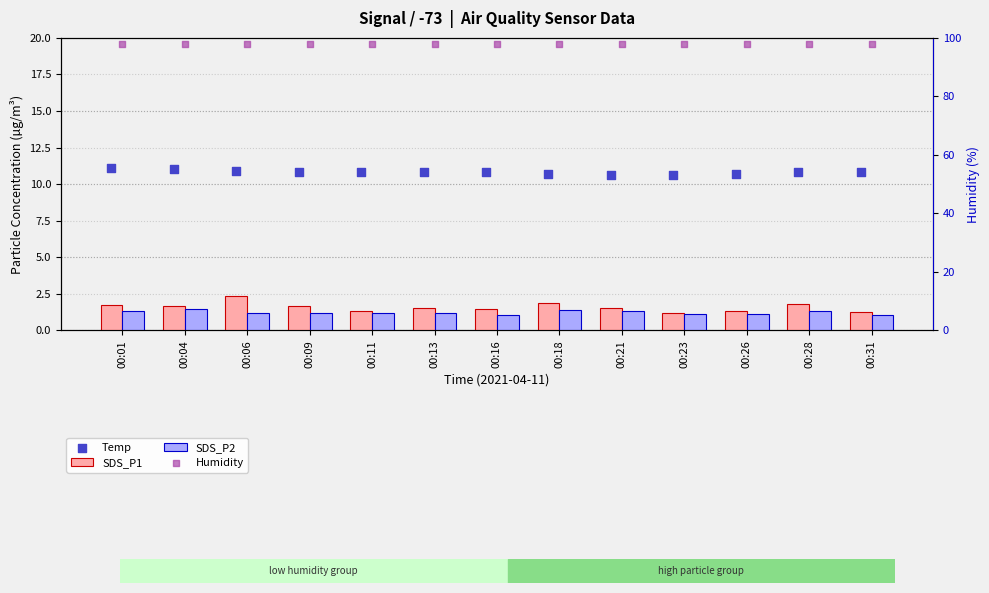

At how many categories does at least one series exceed 12?

13